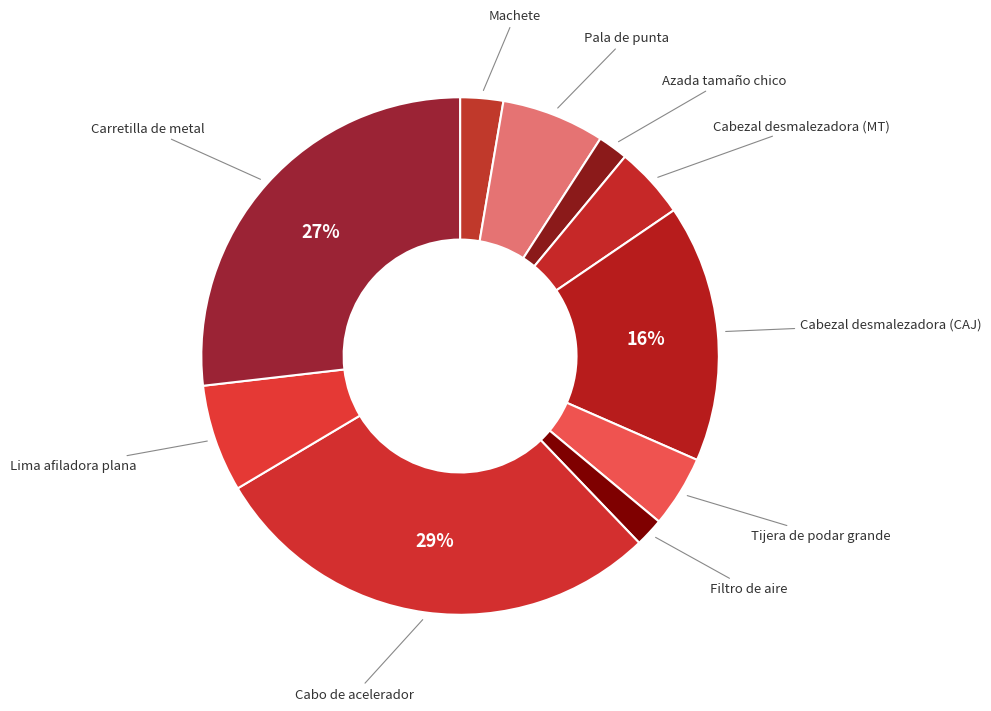

How many slices are in this pie chart?

10